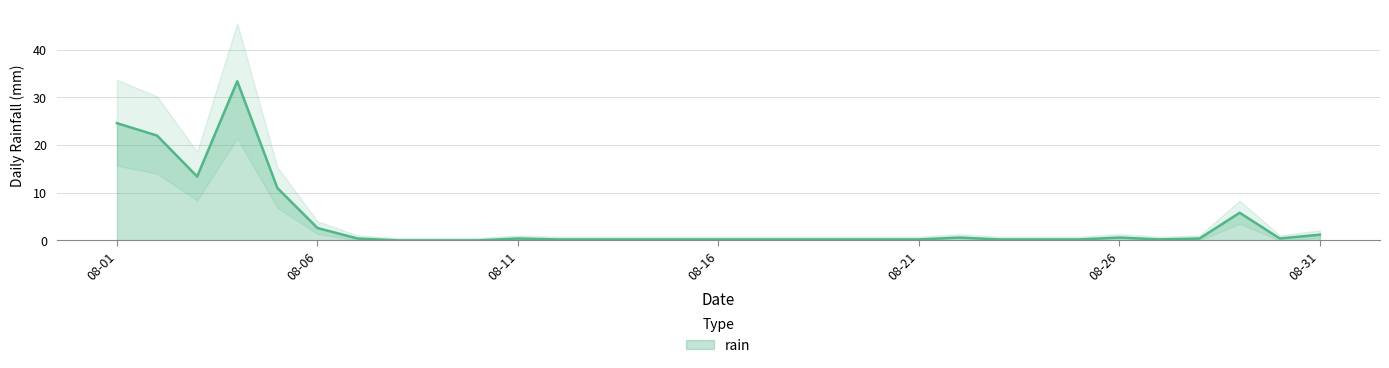

Rank the categories by value from highest to lowest.

2015-08-04, 2015-08-01, 2015-08-02, 2015-08-03, 2015-08-05, 2015-08-29, 2015-08-06, 2015-08-31, 2015-08-22, 2015-08-26, 2015-08-07, 2015-08-11, 2015-08-28, 2015-08-30, 2015-08-12, 2015-08-13, 2015-08-14, 2015-08-15, 2015-08-16, 2015-08-17, 2015-08-18, 2015-08-19, 2015-08-20, 2015-08-21, 2015-08-23, 2015-08-24, 2015-08-25, 2015-08-27, 2015-08-08, 2015-08-09, 2015-08-10